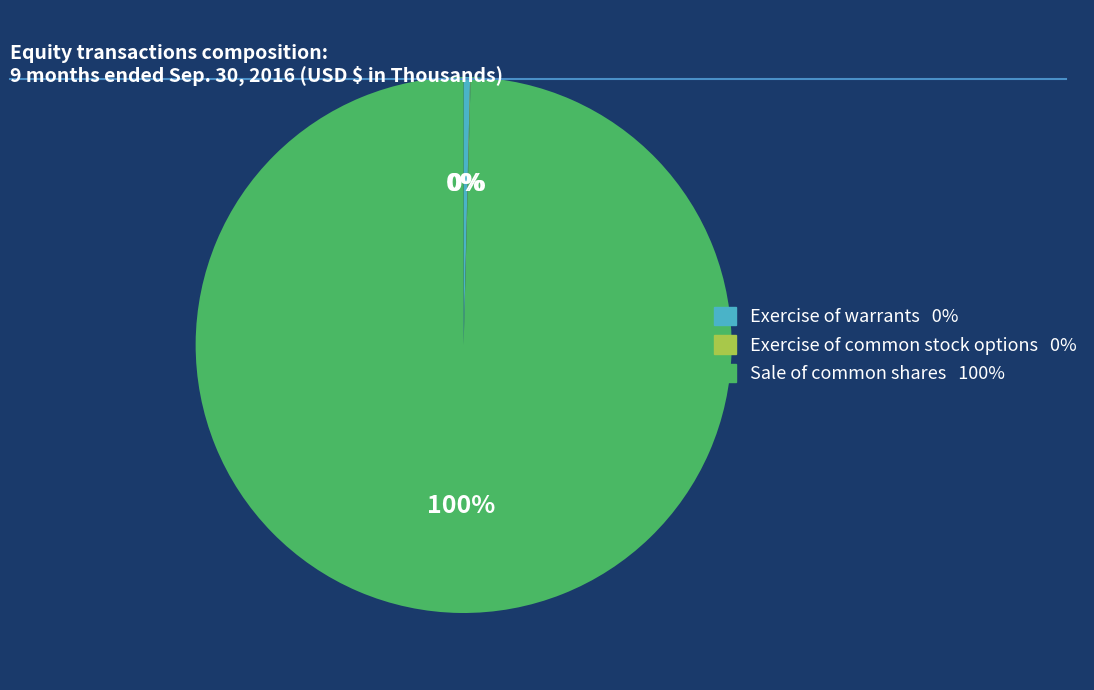

Which has a higher value, Sale of common shares or Exercise of warrants?

Sale of common shares